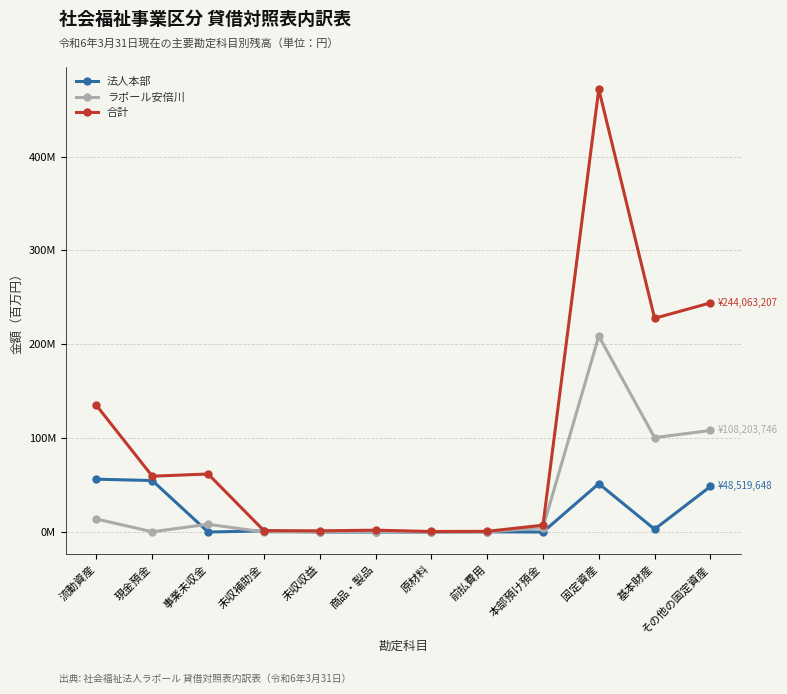

Rank the categories by 法人本部 value from highest to lowest.

流動資産, 現金預金, 固定資産, その他の固定資産, 基本財産, 未収補助金, 前払費用, 事業未収金, 未収収益, 商品・製品, 原材料, 本部預け預金